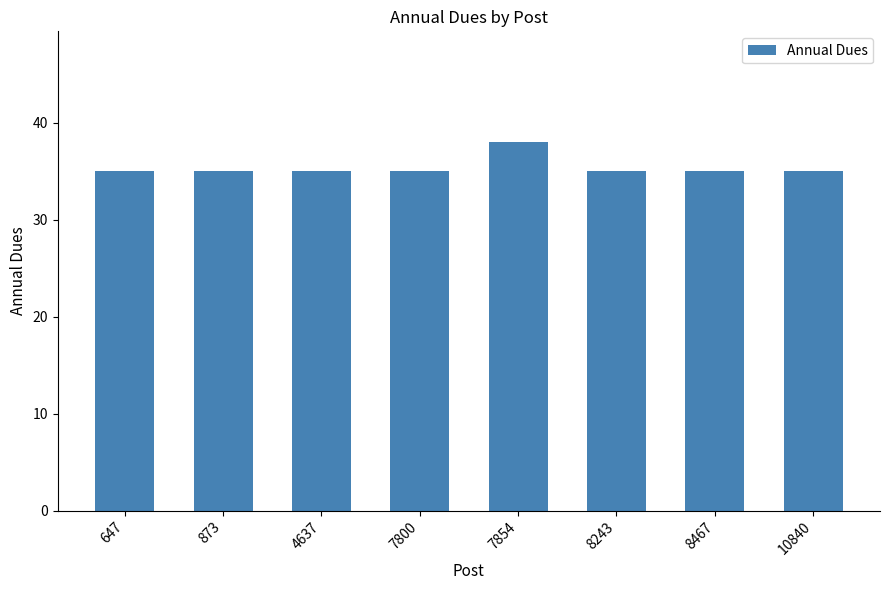

What is the value of the 5th bar from the left?

38